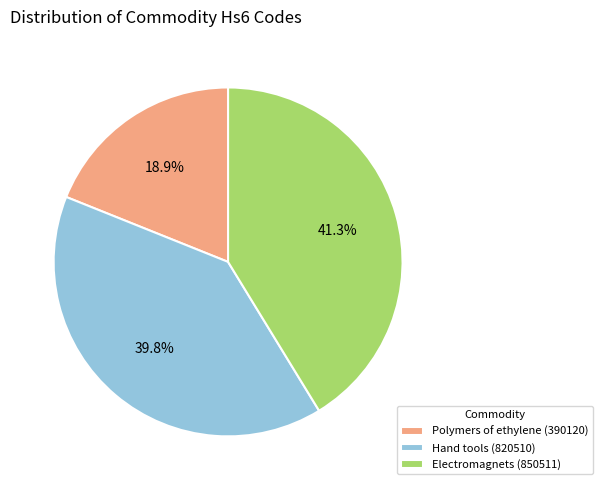

How many slices are in this pie chart?

3